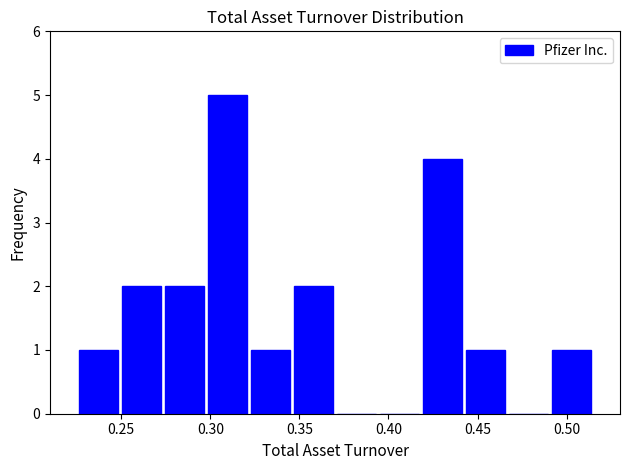

How tall is the bar that spans 0.445 to 0.465 on the x-axis? Neither the bar edges nor the heights are printed on the chart, so give them approximately, as read against the axes.

1